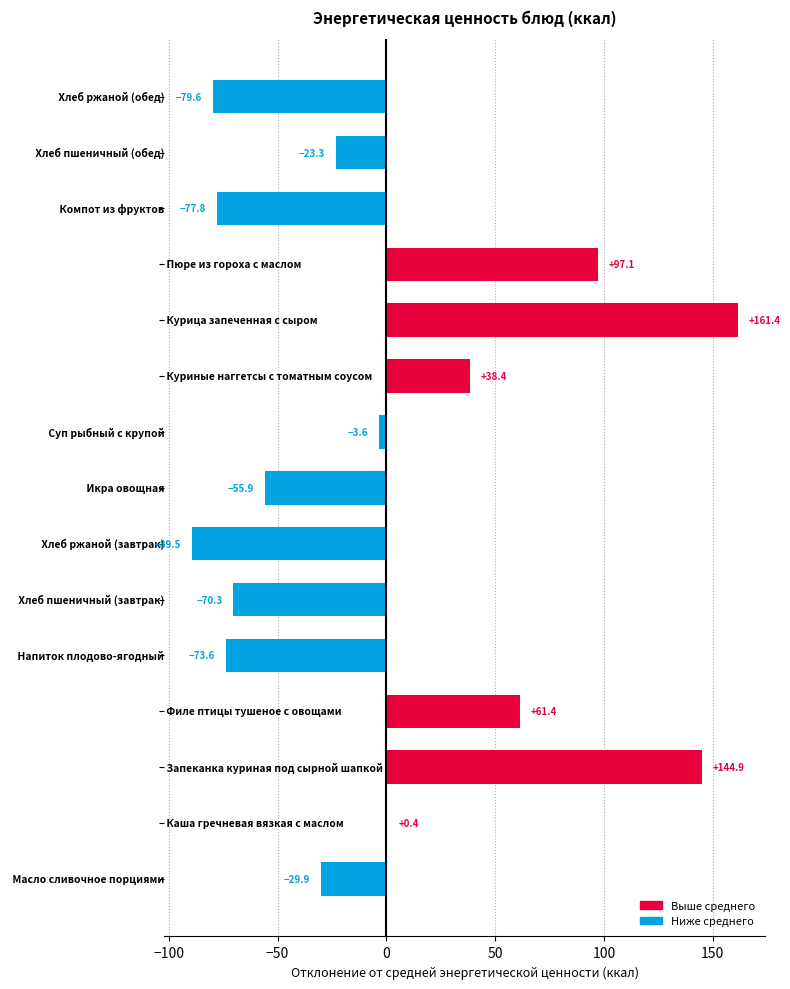

What is the maximum value shown in the chart?

161.4